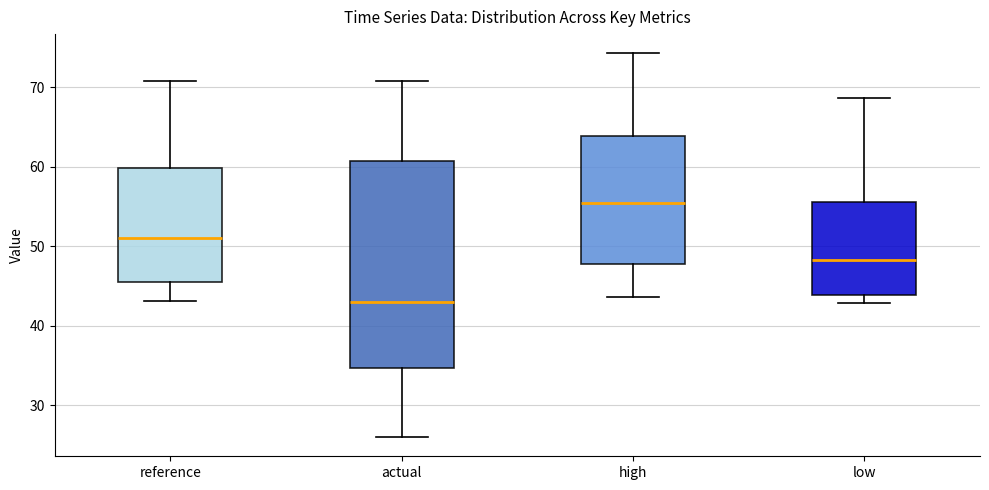

Reading left to right, transcribe this box plot: for each box, give where its median line is, the range the box spans, and where its two whiskers end, as read against the y-axis. The values are not printed on the chart, so give them approximately, as read against the axis.

reference: median 51, box 45 to 60, whiskers 43 to 71
actual: median 43, box 35 to 61, whiskers 26 to 71
high: median 55, box 48 to 64, whiskers 44 to 74
low: median 48, box 44 to 56, whiskers 43 to 69